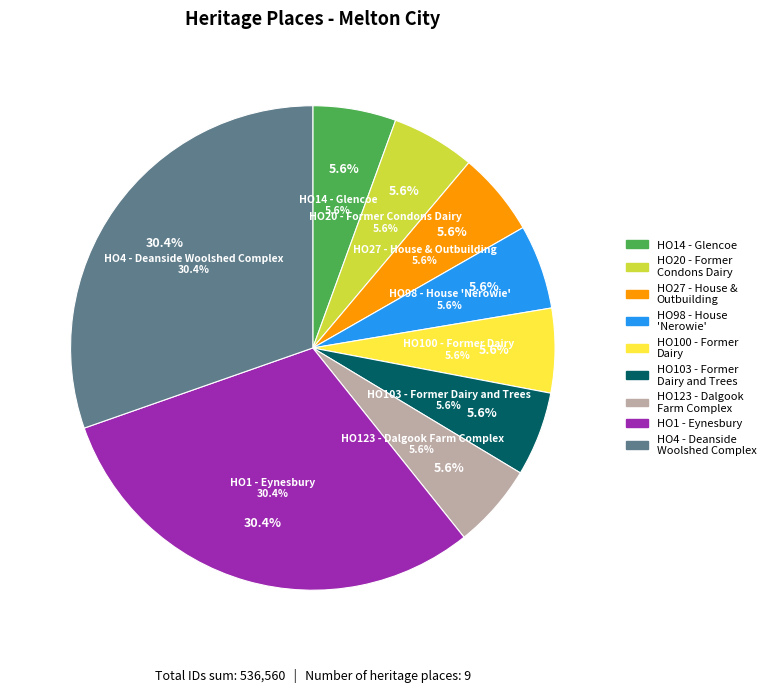

True or false: HO1 - Eynesbury accounts for 30% of the total.

True